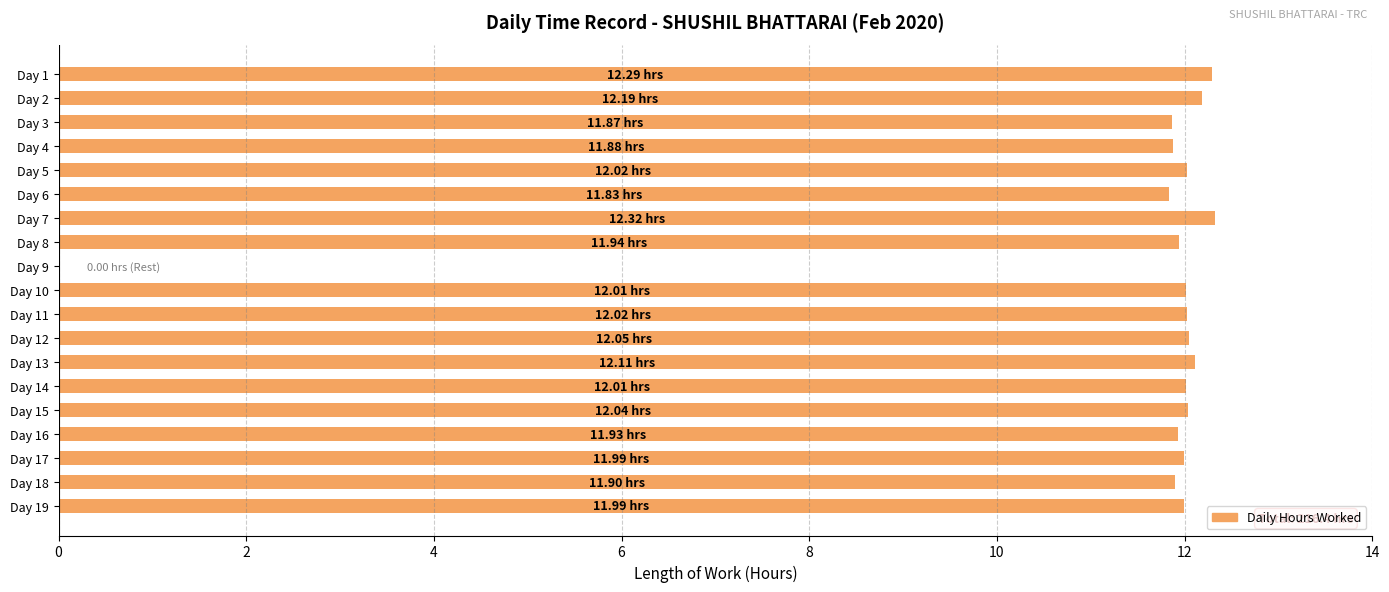

What is the sum of all values?

216.4